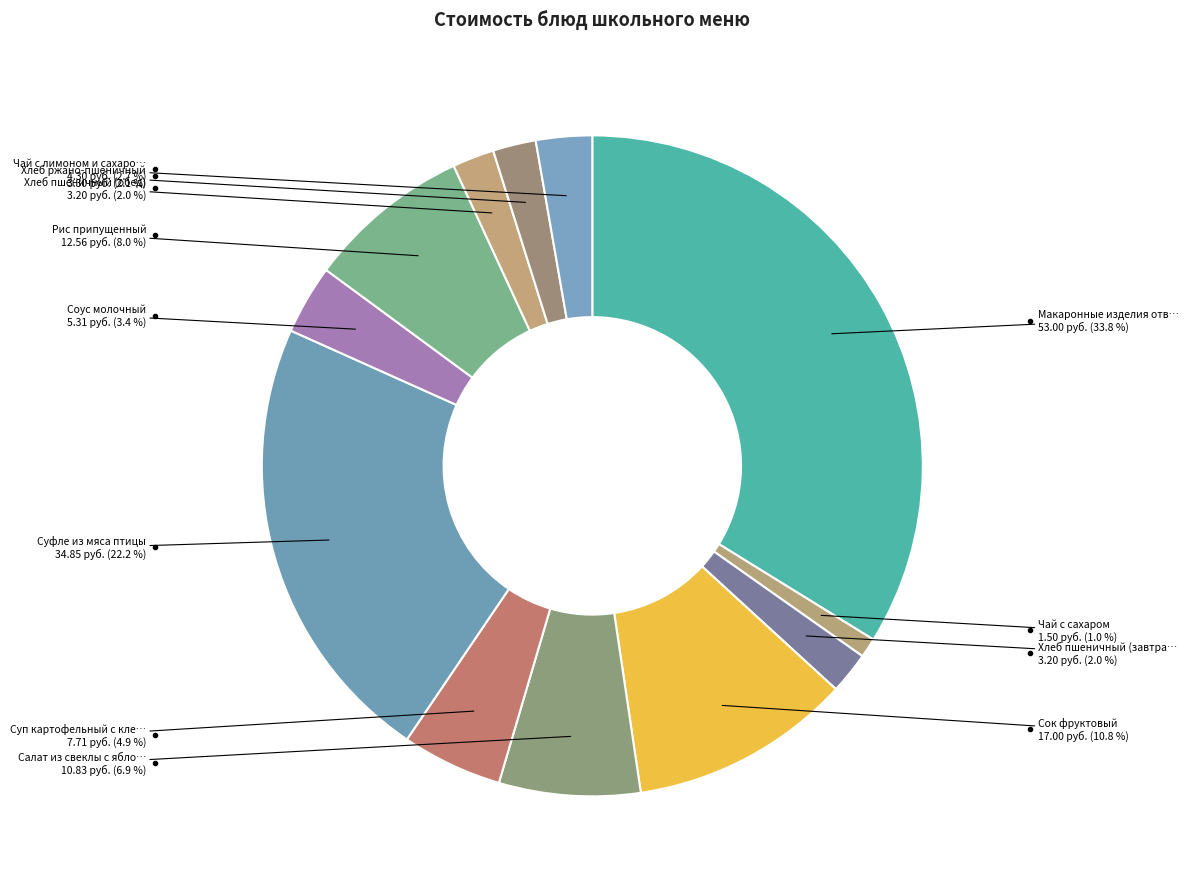

Rank the categories by value from highest to lowest.

Макаронные изделия отварные с маслом, Суфле из мяса птицы, Сок фруктовый, Рис припущенный, Салат из свеклы с яблоками, Суп картофельный с клецками, Соус молочный, Чай с лимоном и сахаром, Хлеб ржано-пшеничный, Хлеб пшеничный (завтрак), Хлеб пшеничный (обед), Чай с сахаром